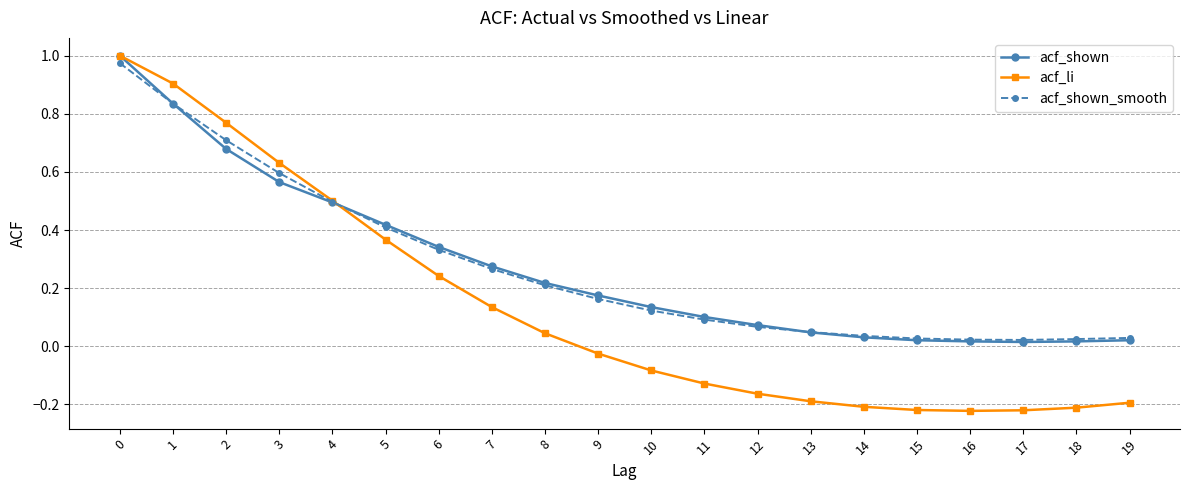

True or false: acf_shown has a value of 0.1 at 11.

True